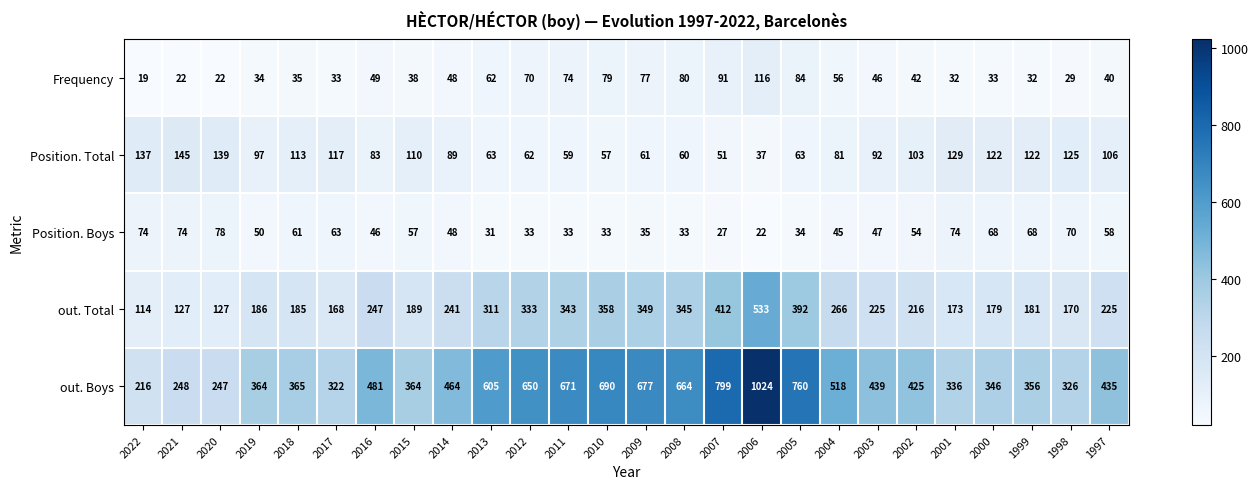

At which category is the sum across all series the highest?

2006